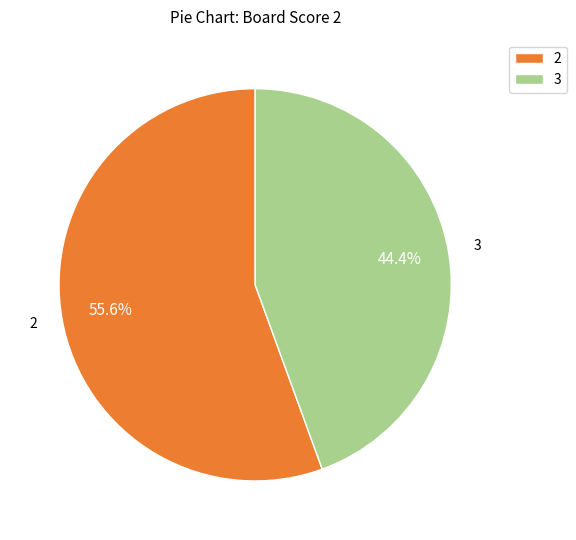

Which category has the biggest portion of the pie?

2